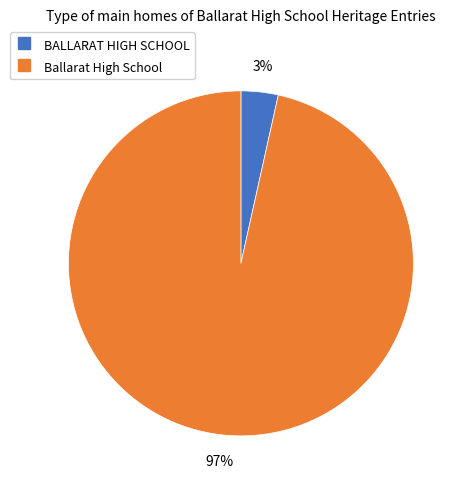

Is there a majority slice in this chart?

Yes